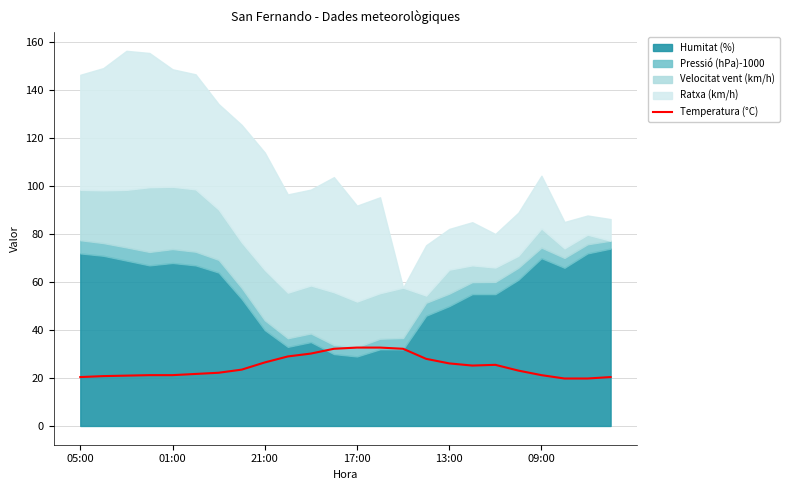

What is the average value?

24.9